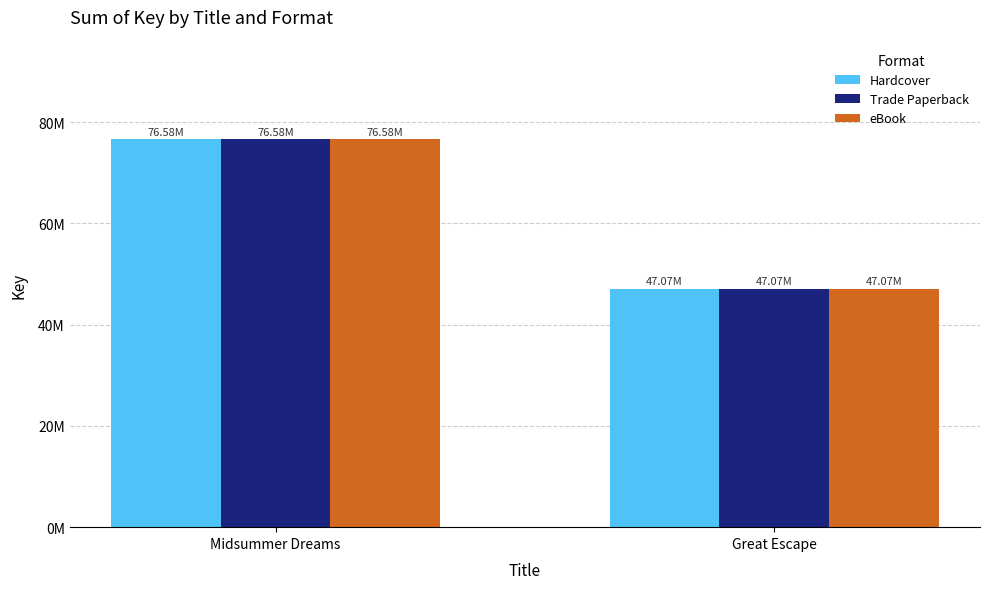

Which category has the lowest value in the eBook series?

Great Escape